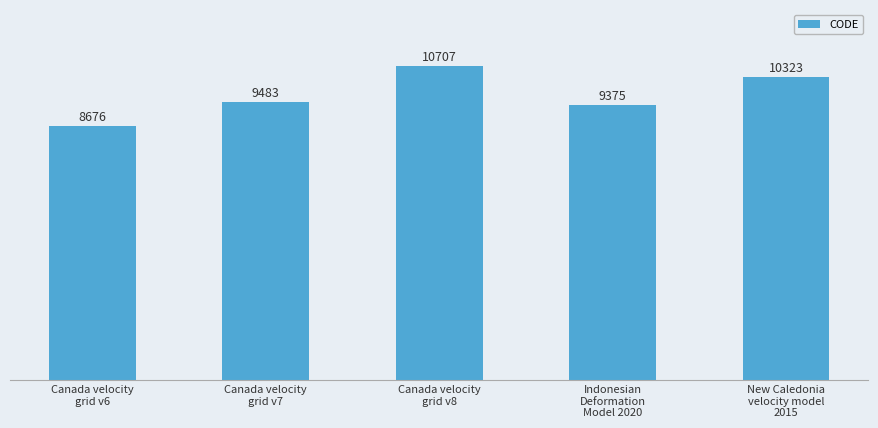

Which has a higher value, Canada velocity
grid v7 or Indonesian
Deformation
Model 2020?

Canada velocity
grid v7